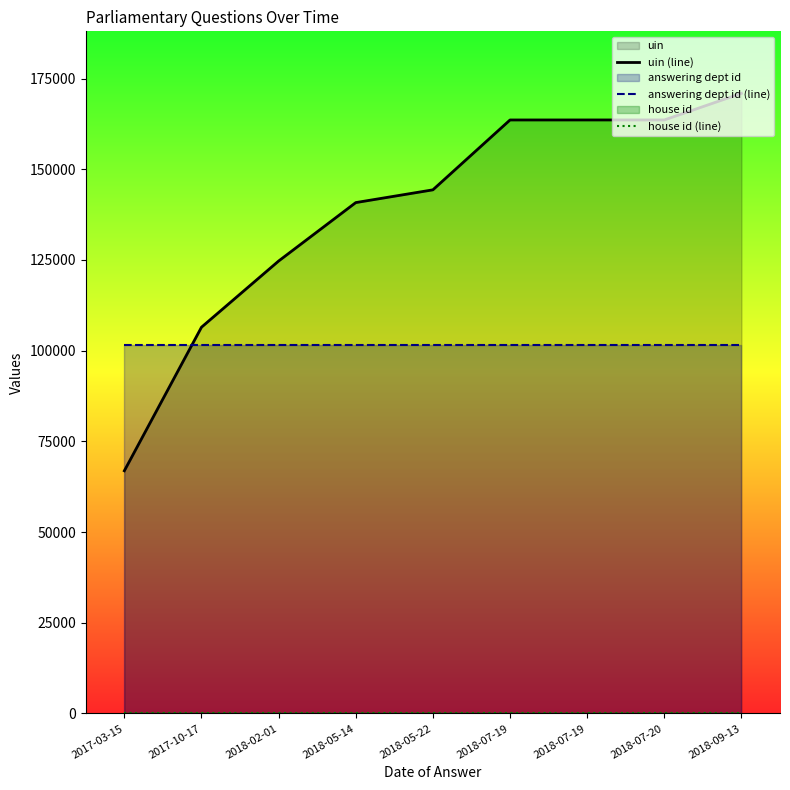

True or false: answering dept id (line) and uin (line) intersect in this chart.

True